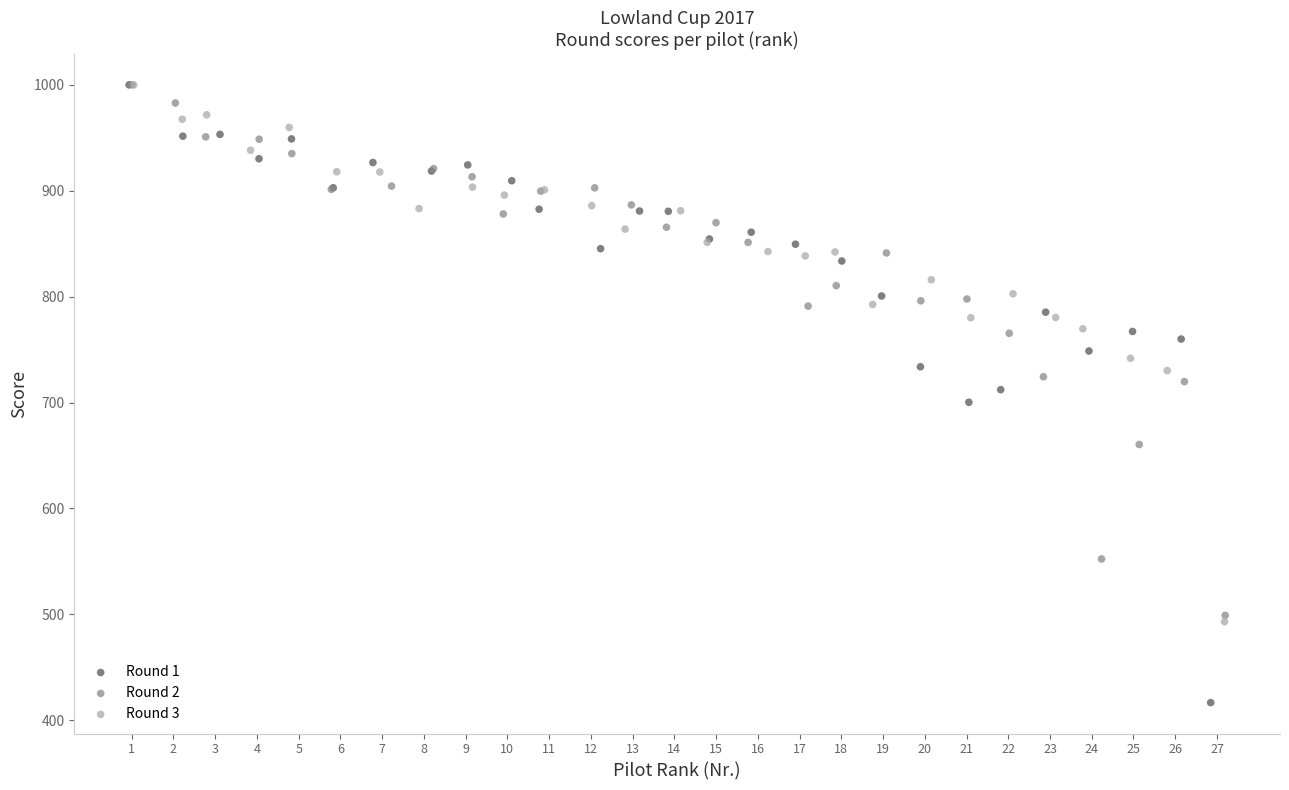

Which series has the largest Y range (max minus min)?

Round 1